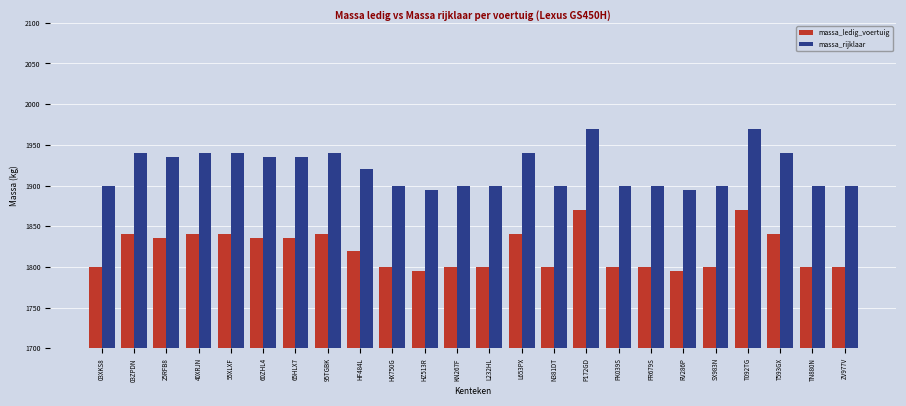

What is the label of the 15th bar from the left?

N381DT